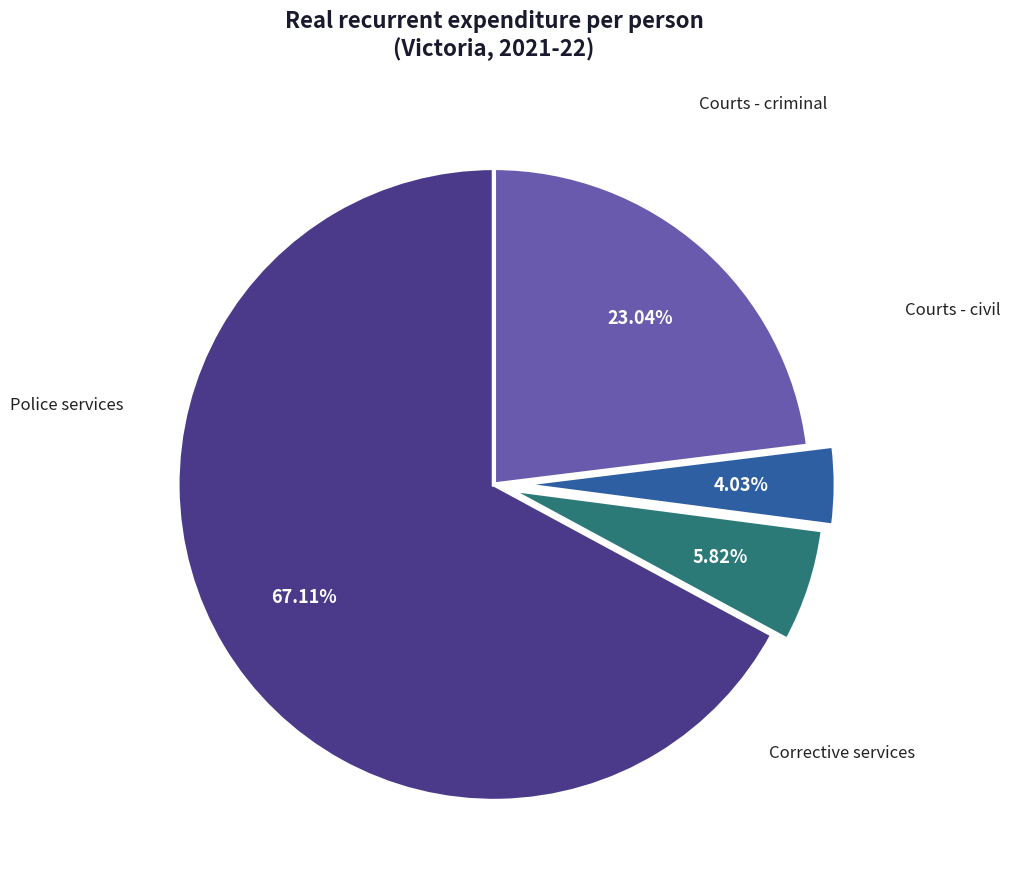

Is there any slice that represents more than half of the pie?

Yes